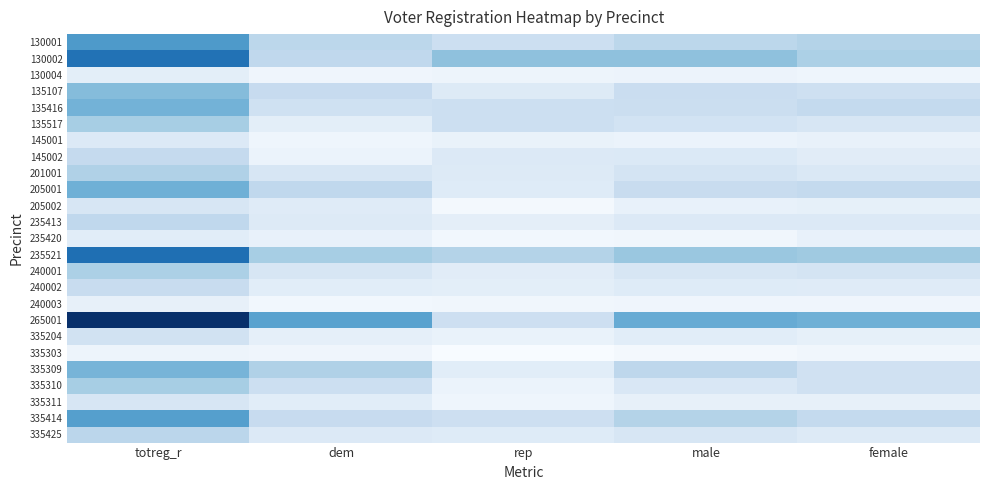

How many data points does each series have?

5